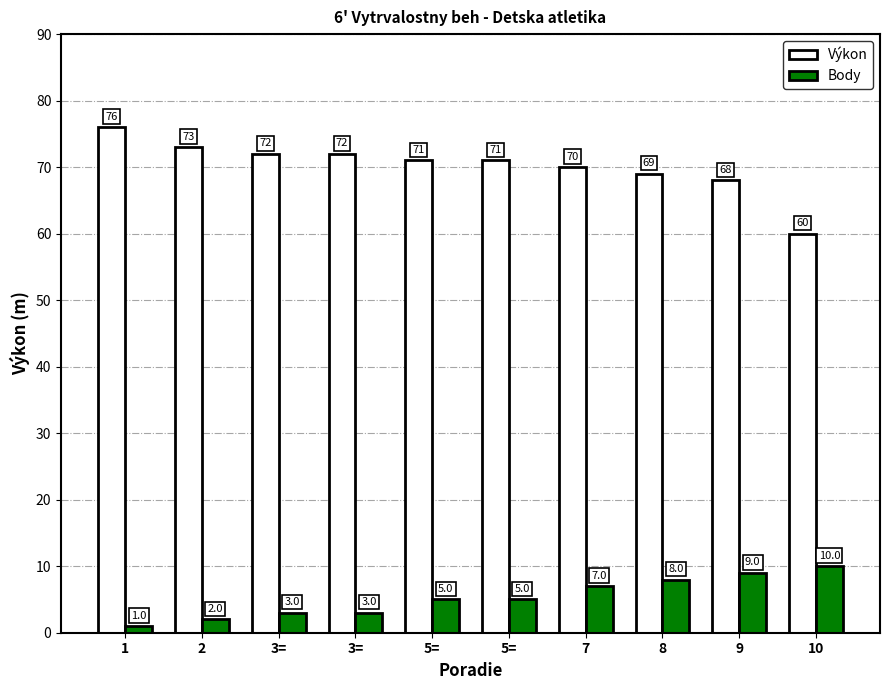

What is the label of the 6th bar from the left?

5=